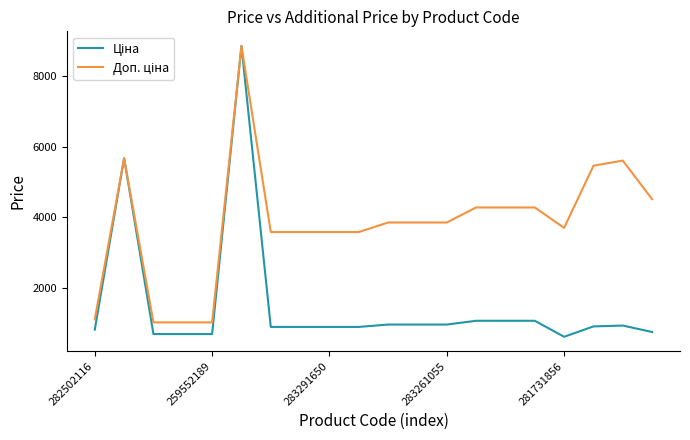

What is the value of the Ціна point at the 4th from the left?

693.7